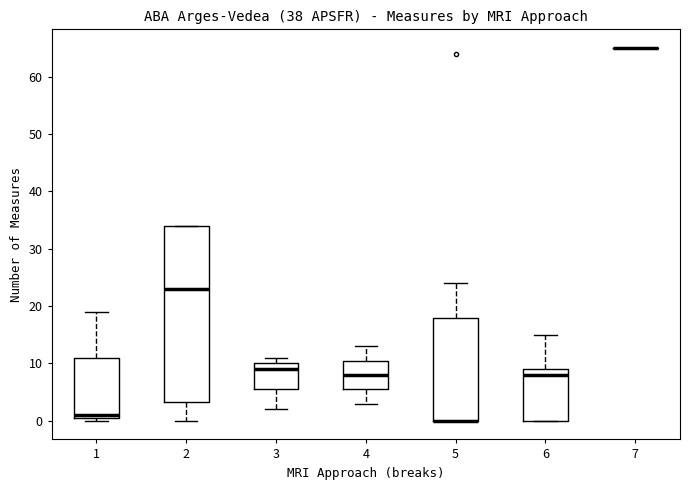

Reading left to right, read every box against the y-axis: the position of its median line, the range the box covers, and the ends of its whiskers. The values are not printed on the chart, so give them approximately, as read against the axis.

1: median 1 (just above the box's lower edge), box 1 to 11, whiskers 0 to 19
2: median 23, box 3 to 34, whiskers 0 to 34
3: median 9, box 6 to 10, whiskers 2 to 11
4: median 8, box 6 to 11, whiskers 3 to 13
5: median 0 (drawn on the box's lower edge), box 0 to 18, whiskers 0 to 24
6: median 8, box 0 to 9, whiskers 0 to 15
7: box collapsed to a line at 65, whiskers 65 to 65